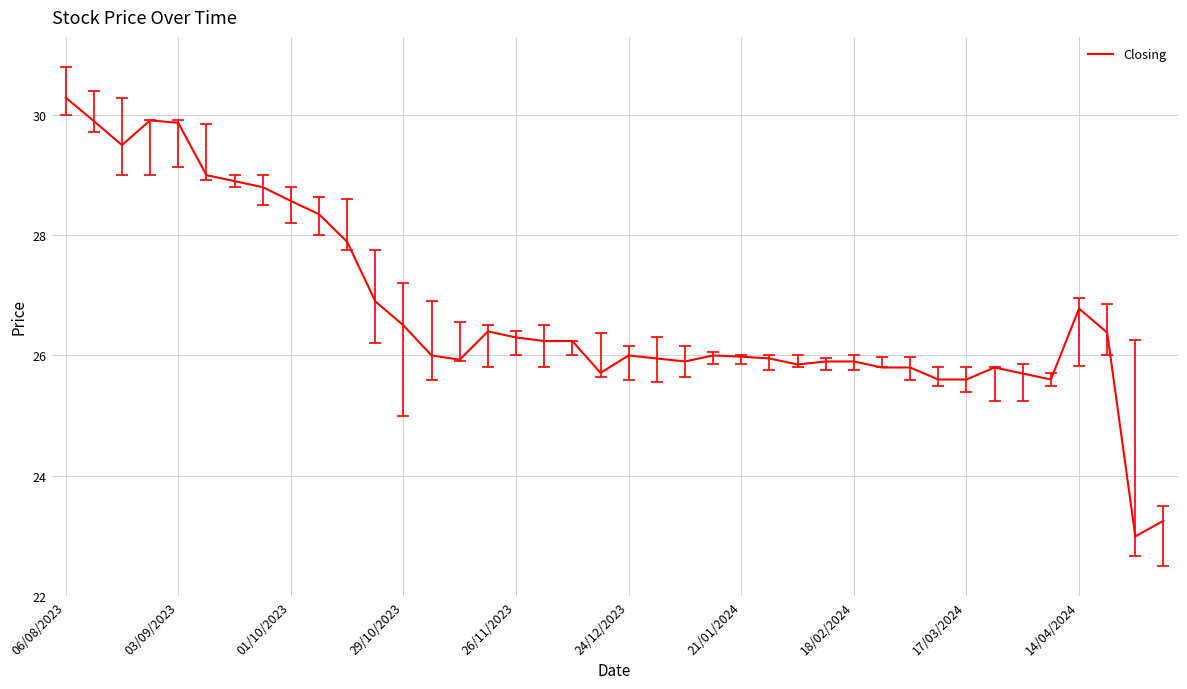

What is the minimum value shown in the chart?

23.0